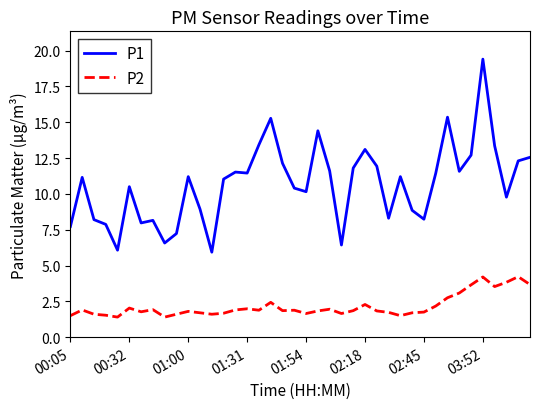

What is the average value of the P1 series?

10.7